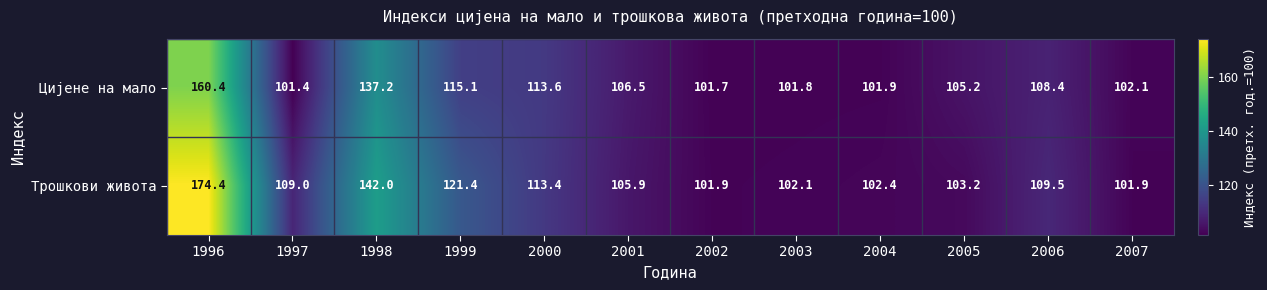

What is the sum of the Цијене на мало values at 1996 and 2004?

262.3